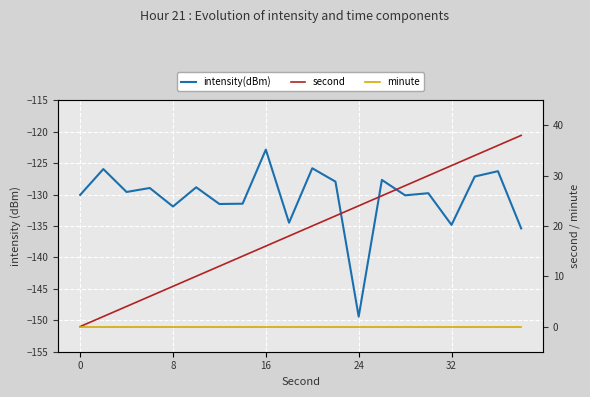

What is the average value of the second series?

19.0